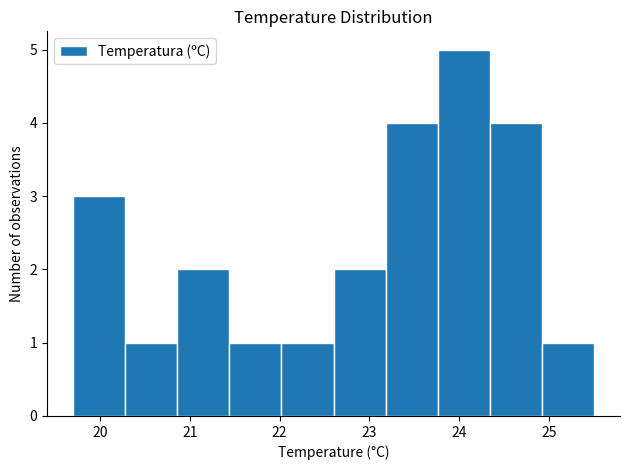

Reading left to right, list every bar in this chart as the range it spans on the x-axis followed by its height. Neither the bar edges nor the heights are printed on the chart, so give them approximately, as read against the axes.

19.70 to 20.28: 3
20.28 to 20.86: 1
20.86 to 21.44: 2
21.44 to 22.02: 1
22.02 to 22.60: 1
22.60 to 23.18: 2
23.18 to 23.76: 4
23.76 to 24.34: 5
24.34 to 24.92: 4
24.92 to 25.50: 1